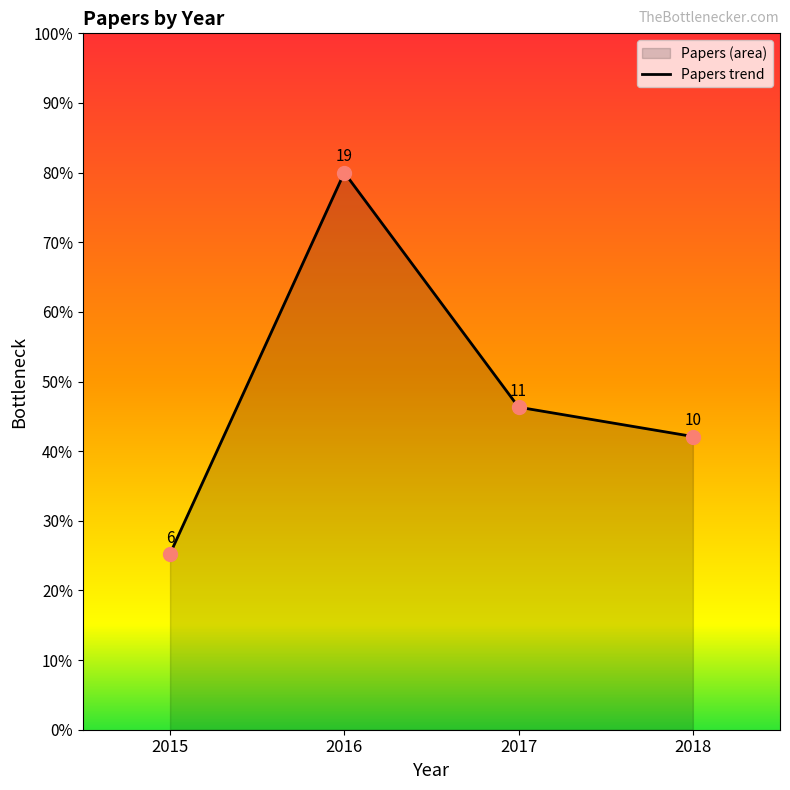

What is the change in value from 2017 to 2018?

-4.2